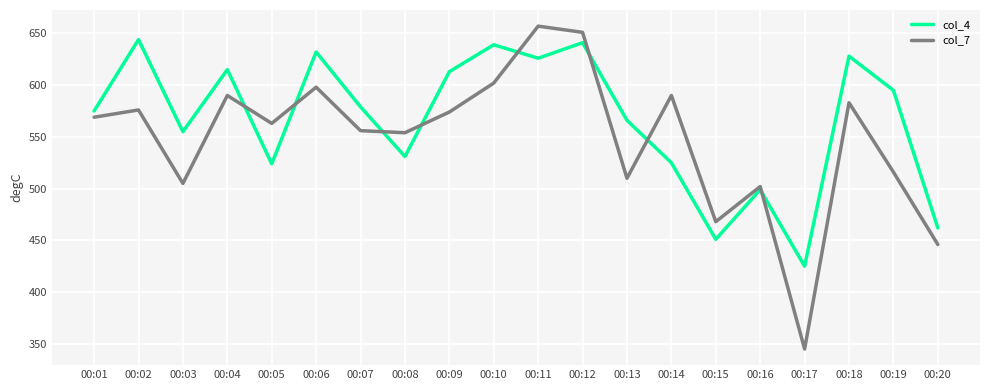

Where is the first local maximum for col_7?

00:02